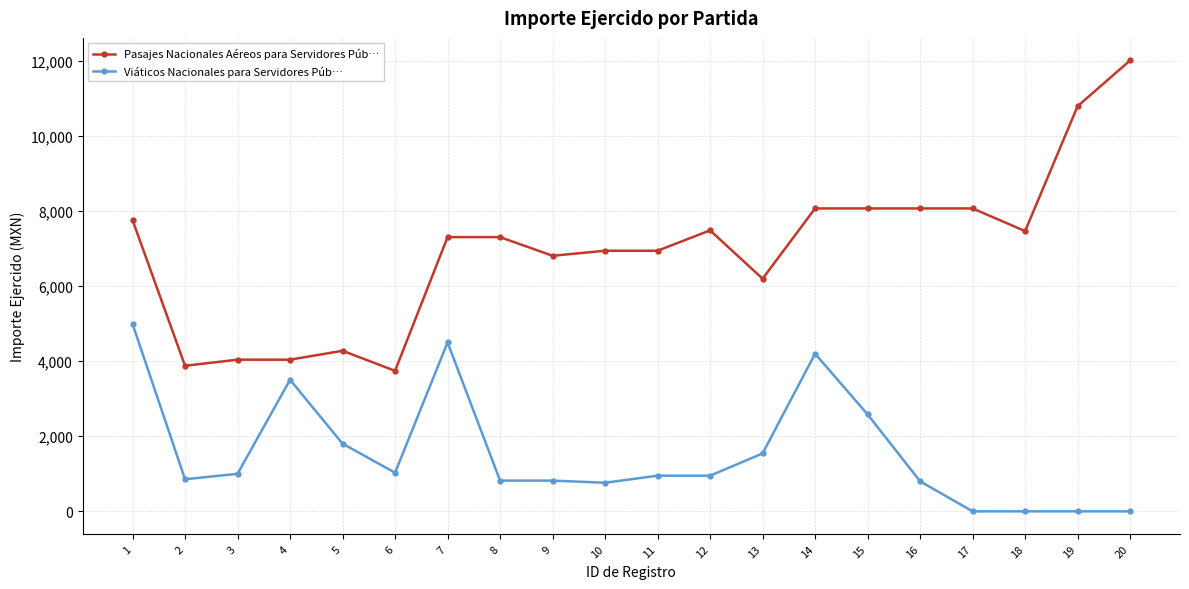

True or false: Pasajes Nacionales Aéreos para Servidores Púb… and Viáticos Nacionales para Servidores Púb… intersect in this chart.

False